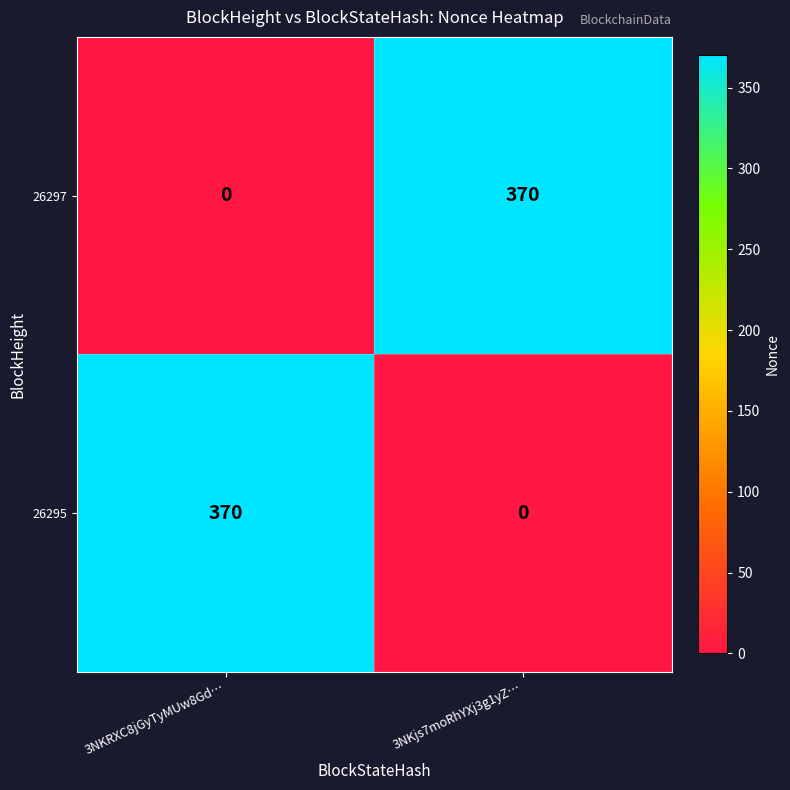

What is the total value across all series at 3NKRXC8jGyTyMUw8Gd…?

370